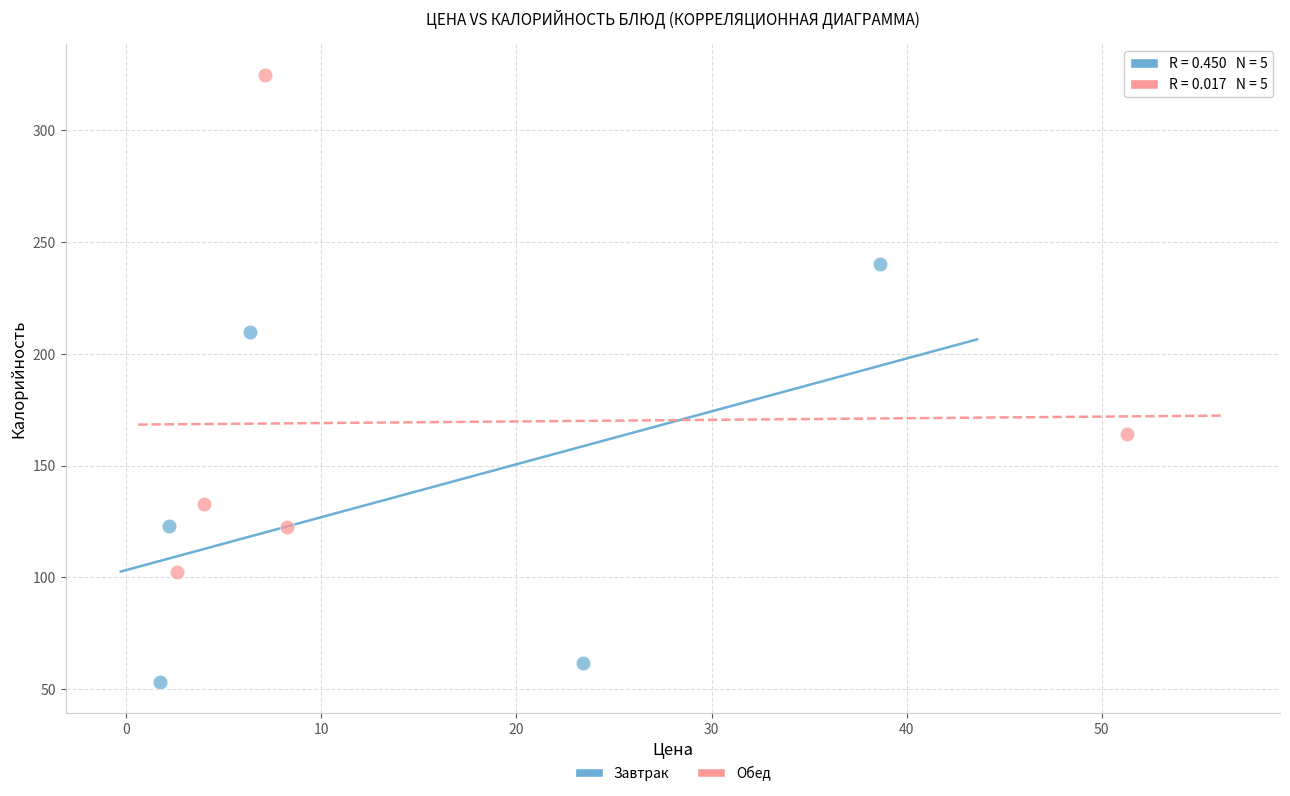

Which series contains the highest Y value?

Обед